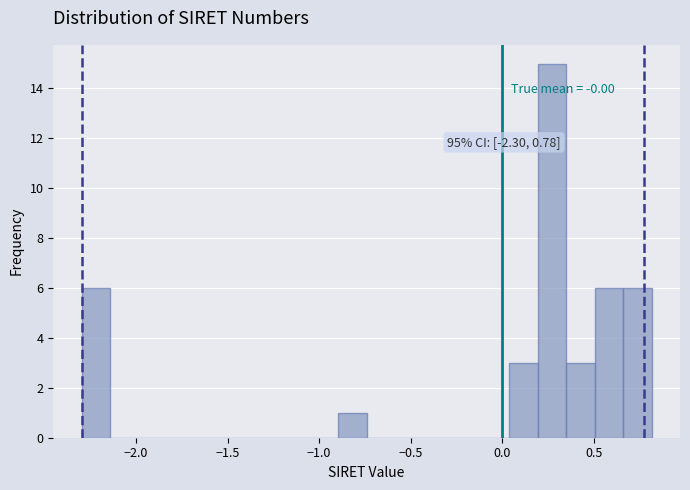

Around what value on the x-axis is the tallest bar? Give the approximate position of its centre, as read against the axis.

0.25